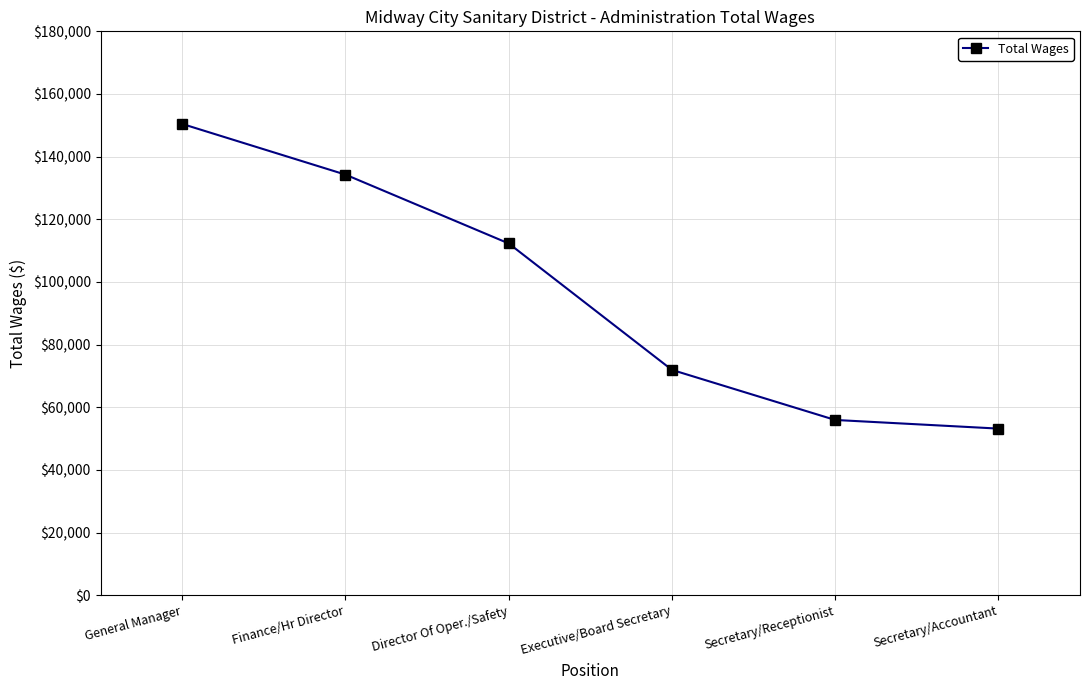

What is the label of the 6th point from the right?

General Manager